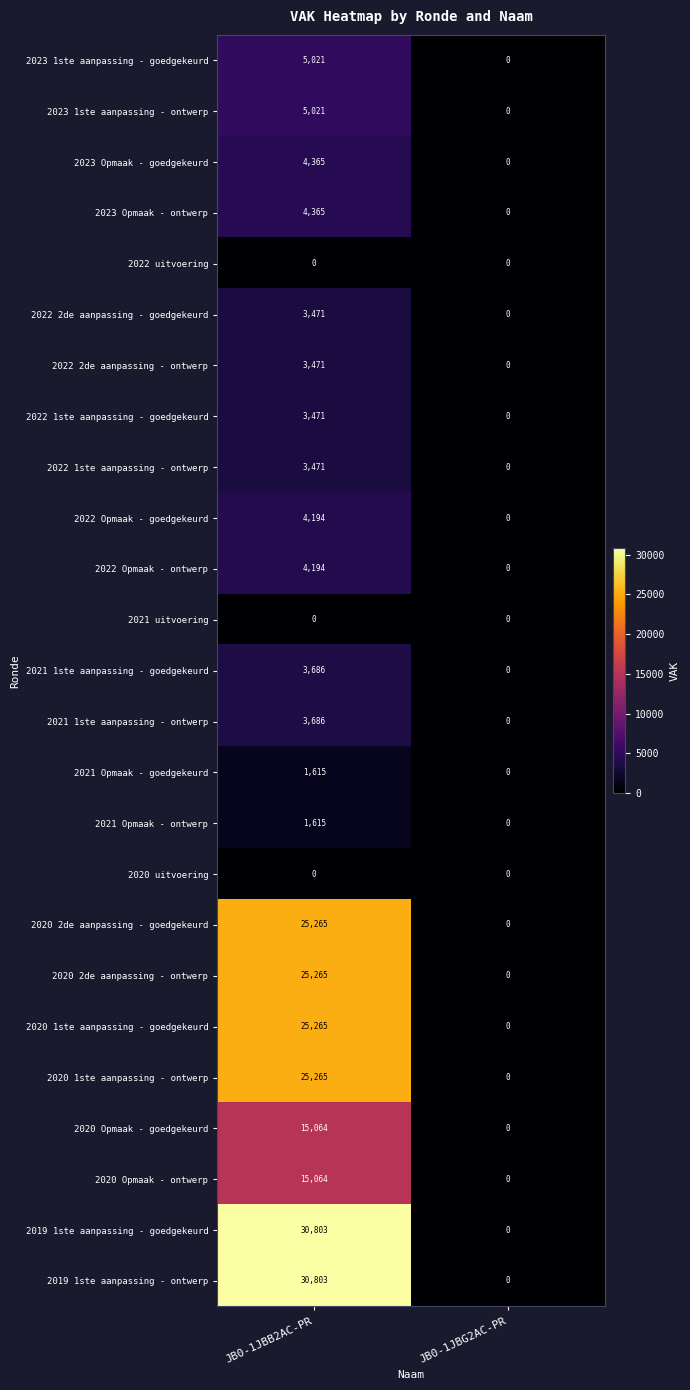

At which category is the sum across all series the highest?

JB0-1JBB2AC-PR